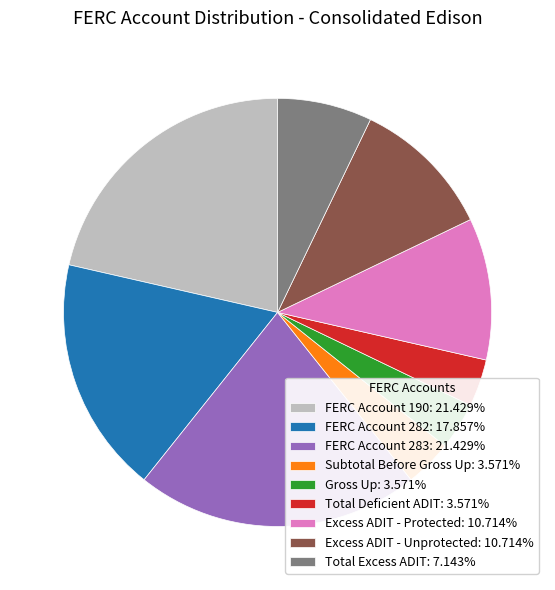

Do Excess ADIT - Protected: 10.714% and Subtotal Before Gross Up: 3.571% together represent more than half of the pie?

No